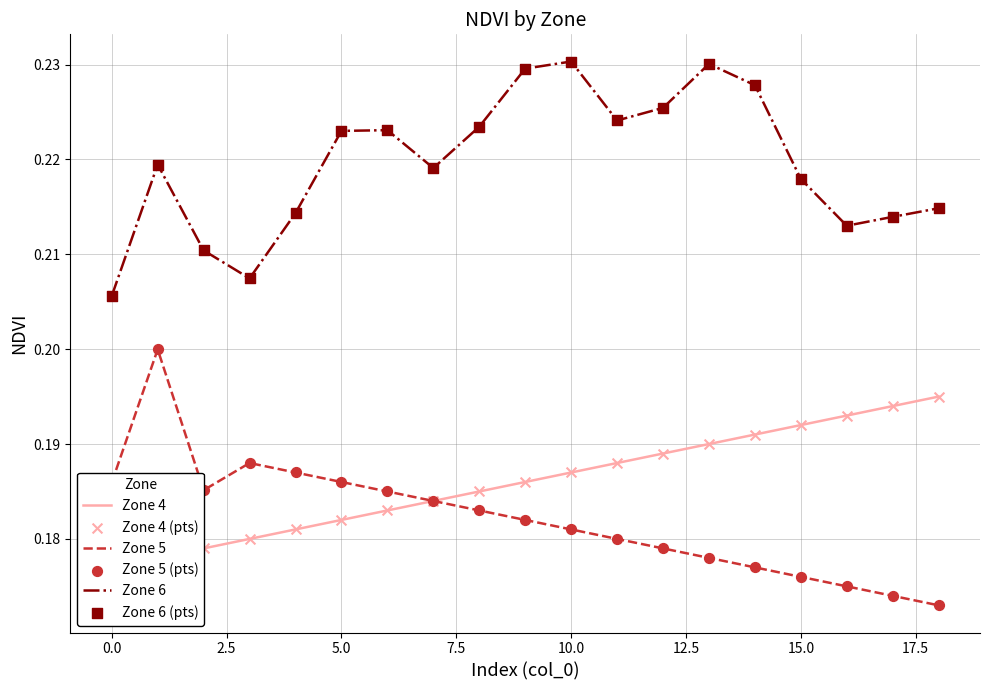

At which category is the sum across all series the highest?

10